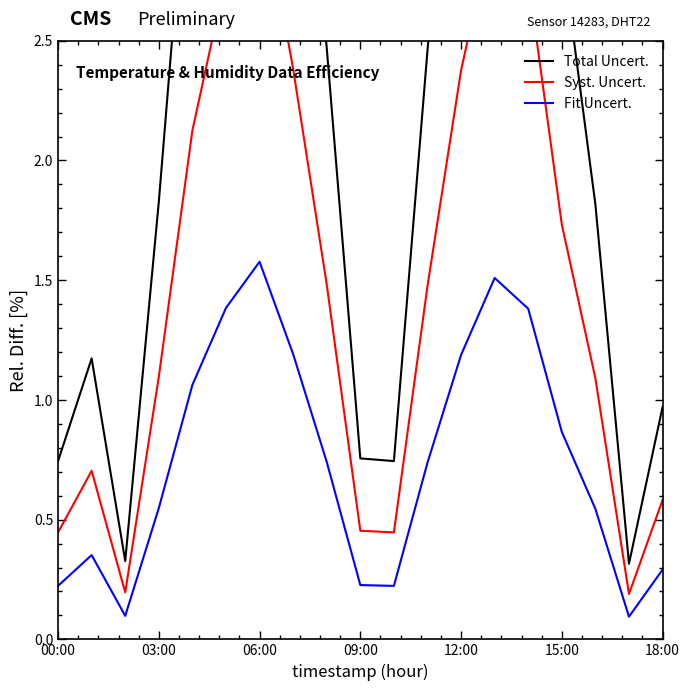

What is the difference between the maximum and minimum values in the Syst. Uncert. series?

3.0